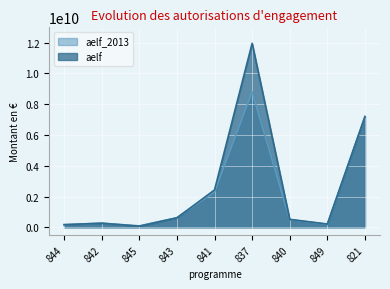

What is the difference between the aelf values at 821 and 842?

6934059097